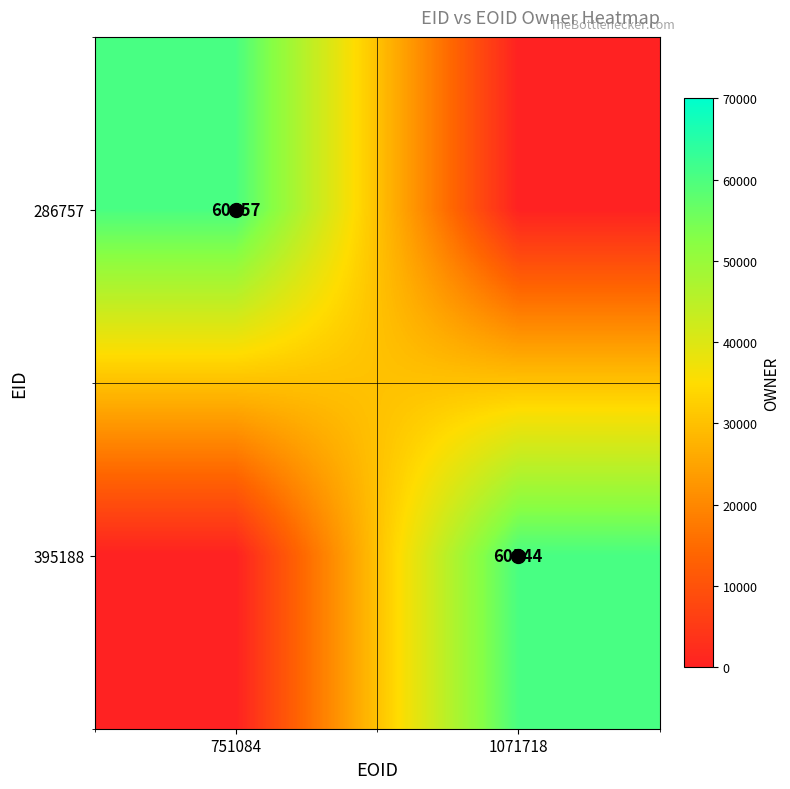

True or false: 286757 has a value of 96631 at 751084.

False